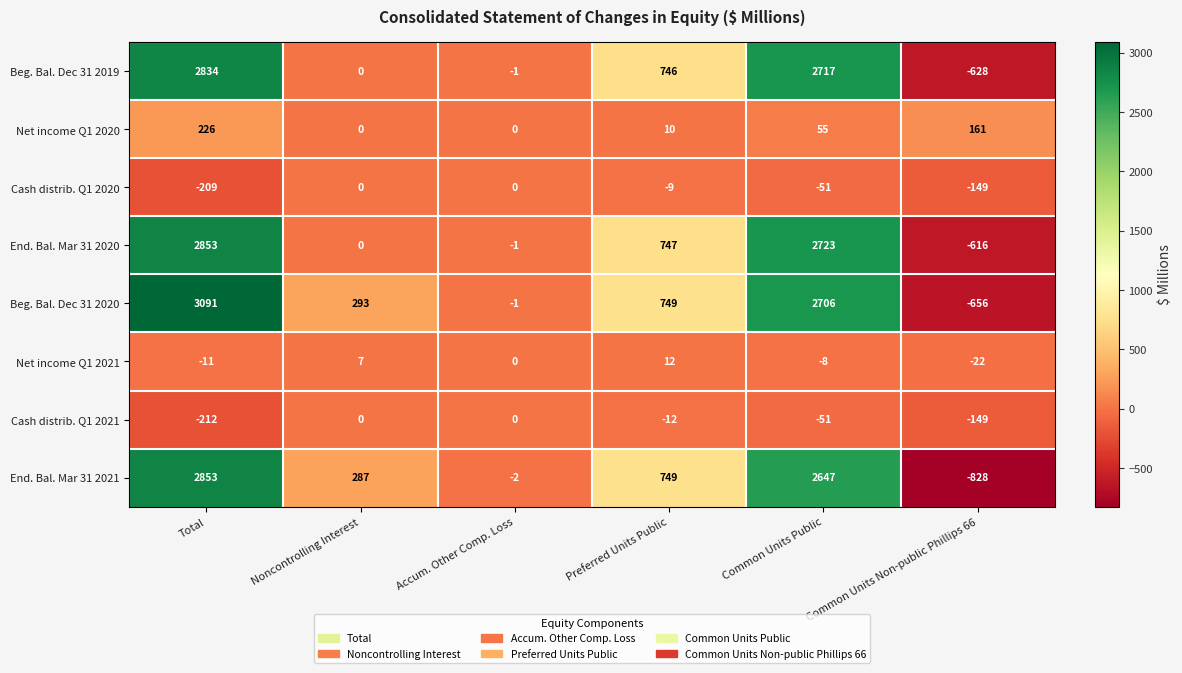

What is the spread (max minus min) of values at Common Units Public?

2774